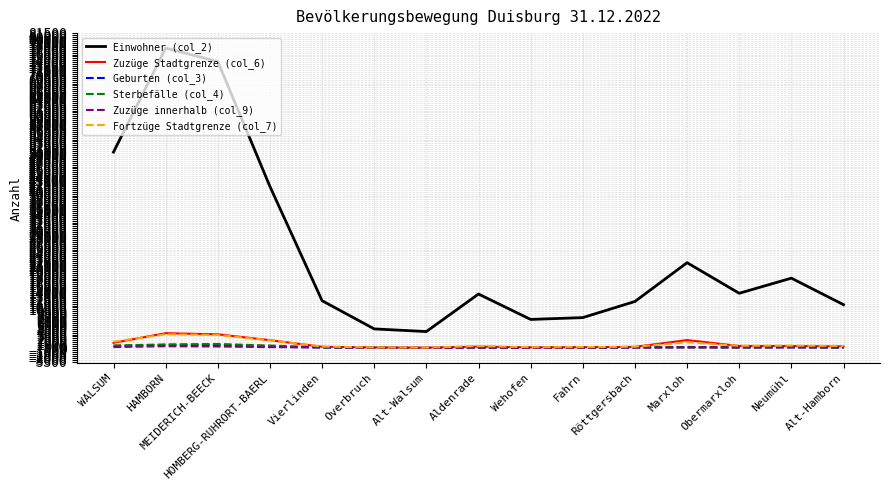

How many values in the Zuzüge innerhalb (col_9) series are below 162?

7